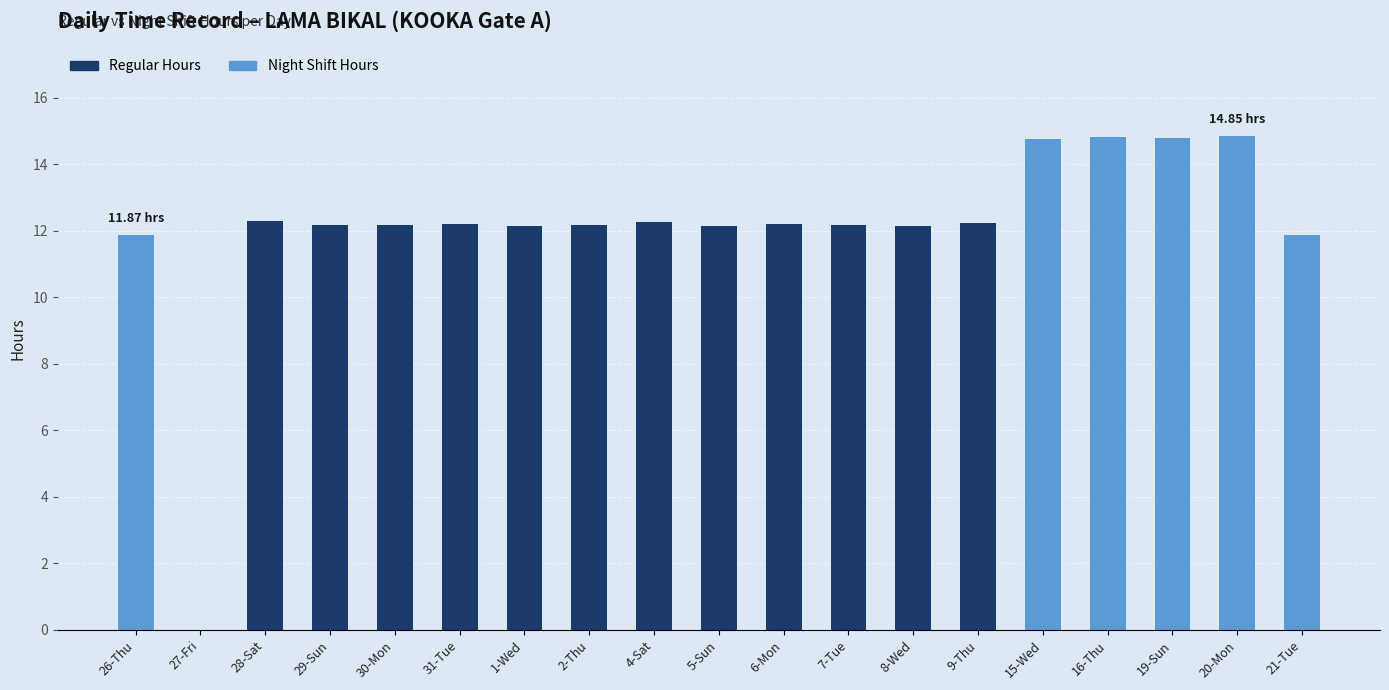

What is the sum of all Regular Hours values?

146.3